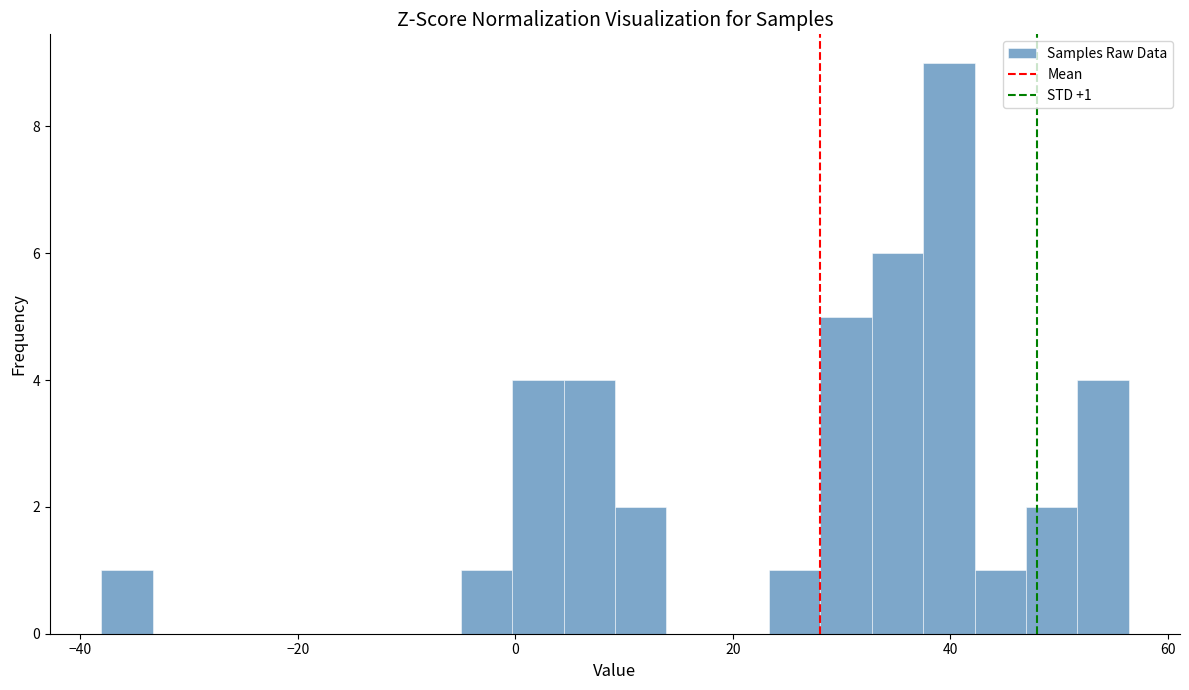

Around what value on the x-axis is the tallest bar? Give the approximate position of its centre, as read against the axis.

40